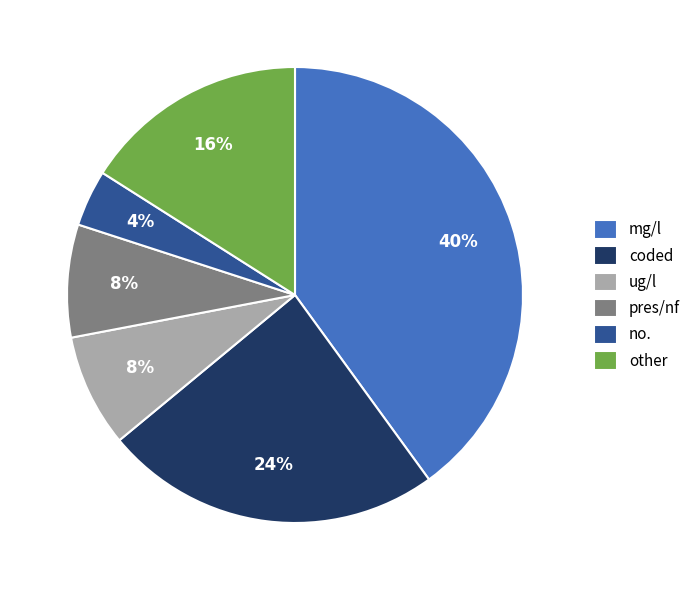

Which category has the biggest portion of the pie?

mg/l